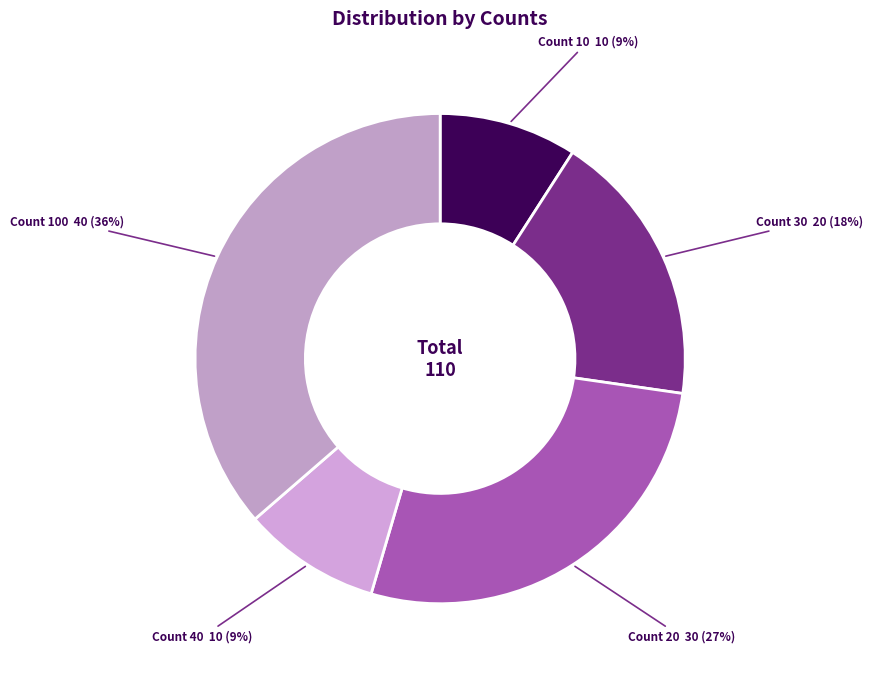

Count the number of slices in the pie.

5